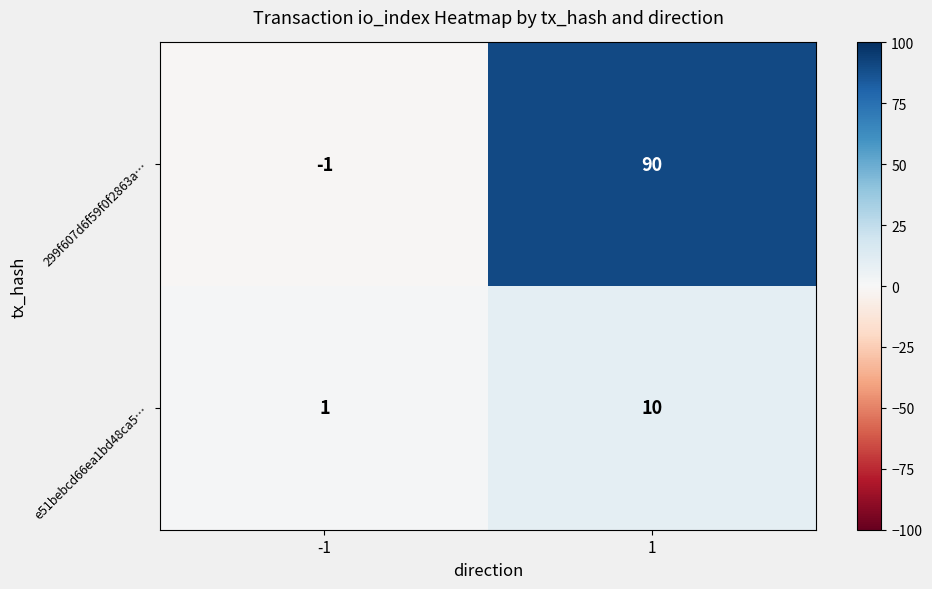

Which series has the largest total across all categories?

299f607d6f59f0f2863a…